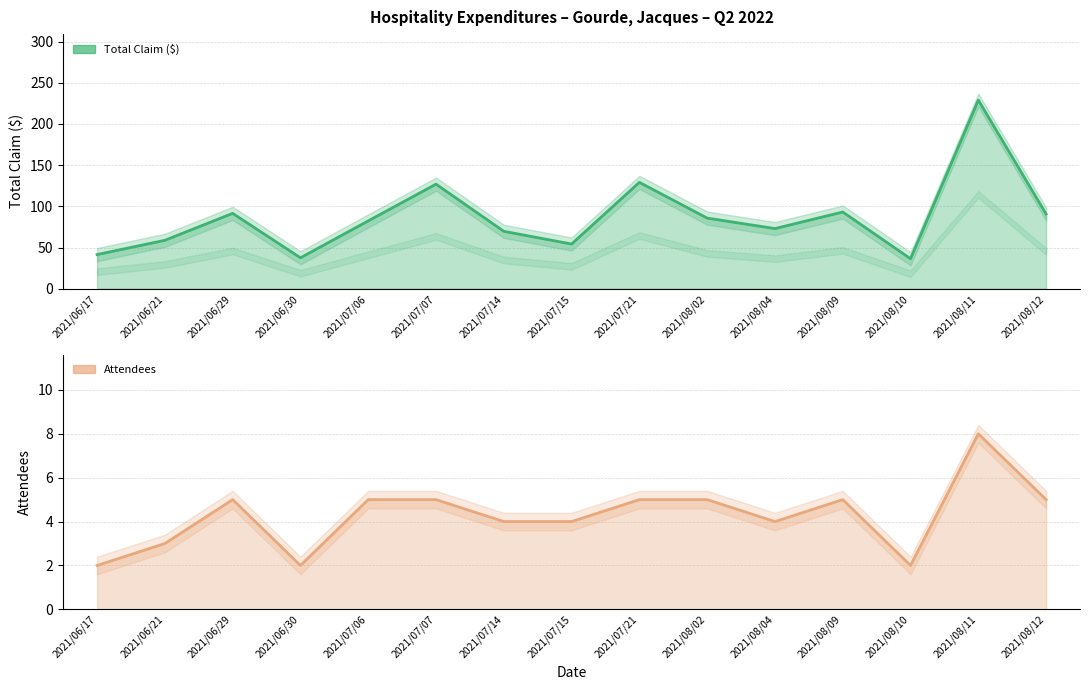

Which series changed the most between 2021/07/07 and 2021/08/02?

Total Claim ($)